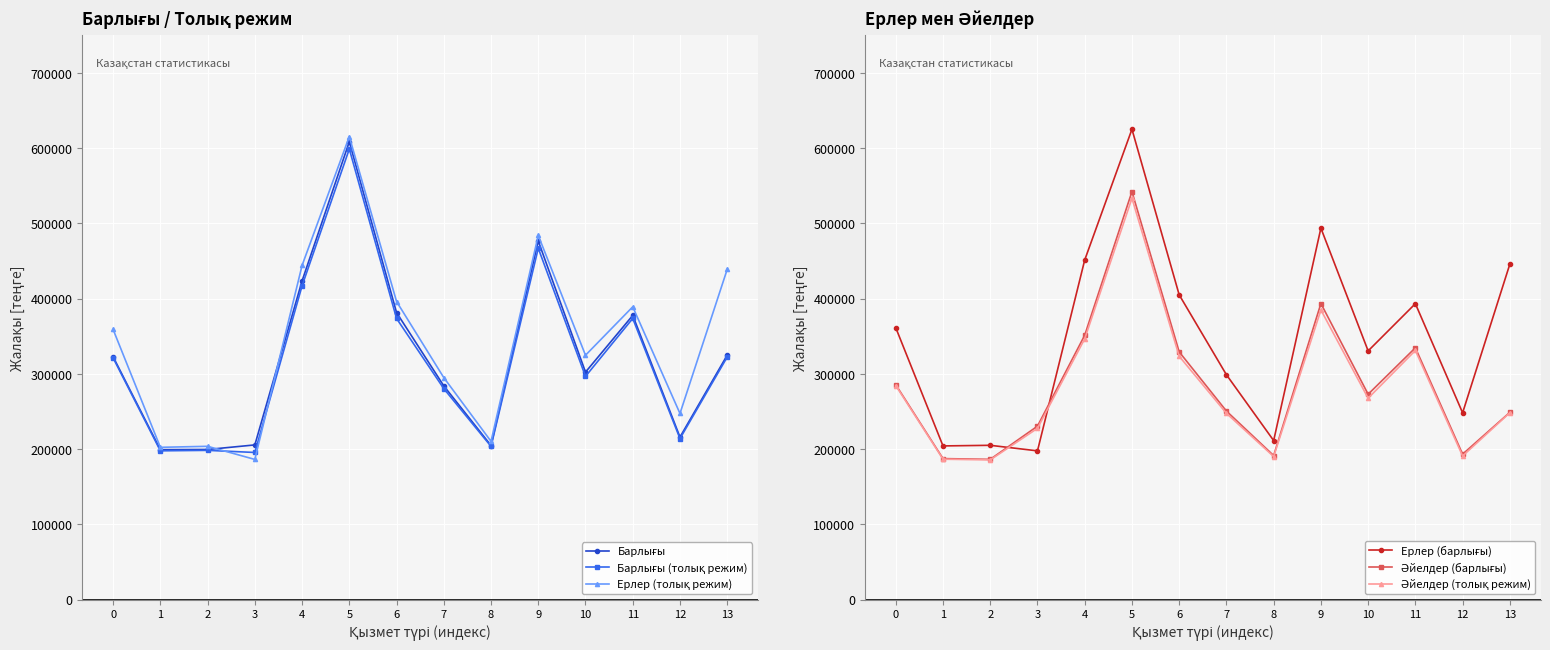

Reading left to right, list all the values displayed in this chart.

Барлығы: 0=322845	1=199420	2=199651	3=205738	4=423719	5=608722	6=381598	7=284190	8=204936	9=476746	10=302462	11=377844	12=216099	13=325042
Барлығы (толық режим): 0=321402	1=197882	2=198493	3=195694	4=417191	5=599050	6=373786	7=280555	8=203799	9=467136	10=296834	11=373826	12=214143	13=322562
Ерлер (толық режим): 0=359129	1=202537	2=203888	3=186447	4=444266	5=615537	6=396314	7=295167	8=210471	9=484087	10=324921	11=389267	12=247511	13=439087
Ерлер (барлығы): 0=361481	1=204399	2=205219	3=197837	4=451497	5=625264	6=405183	7=298985	8=211505	9=493833	10=330684	11=393454	12=248388	13=446059
Әйелдер (барлығы): 0=285744	1=187560	2=186567	3=230671	4=351508	5=542377	6=329361	7=250735	8=191566	9=393664	10=273067	11=334804	12=193399	13=249014
Әйелдер (толық режим): 0=284671	1=186740	2=185809	3=227771	4=346759	5=533537	6=323562	7=247750	8=190272	9=385091	10=267798	11=331269	12=191031	13=248532